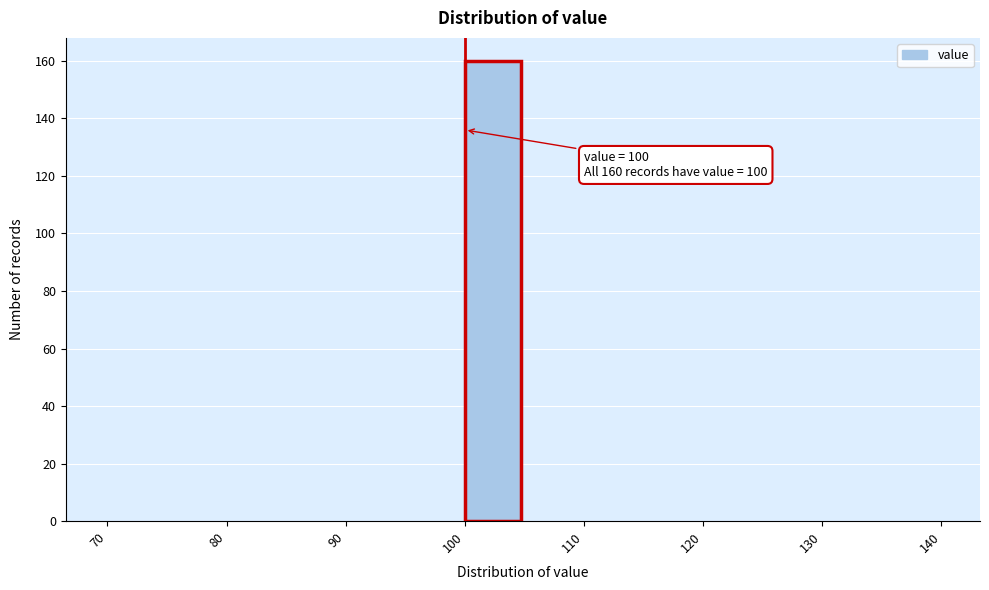

Over which range of the x-axis is the bar tallest?

100 to 105